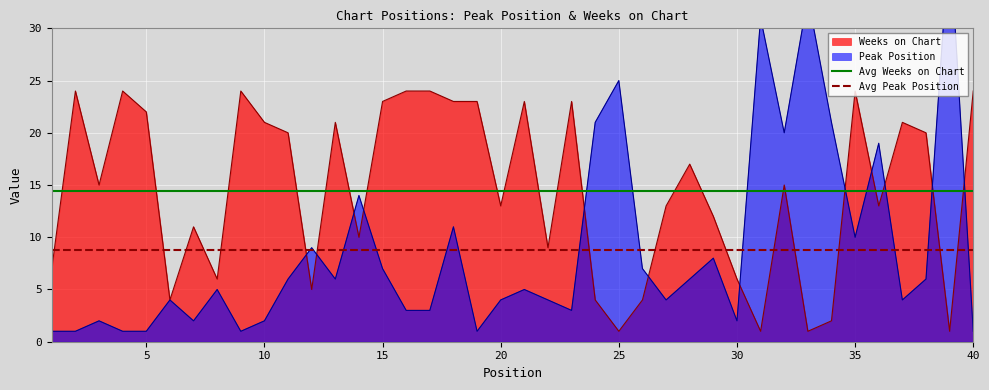

What is the maximum value for Weeks on Chart?

24